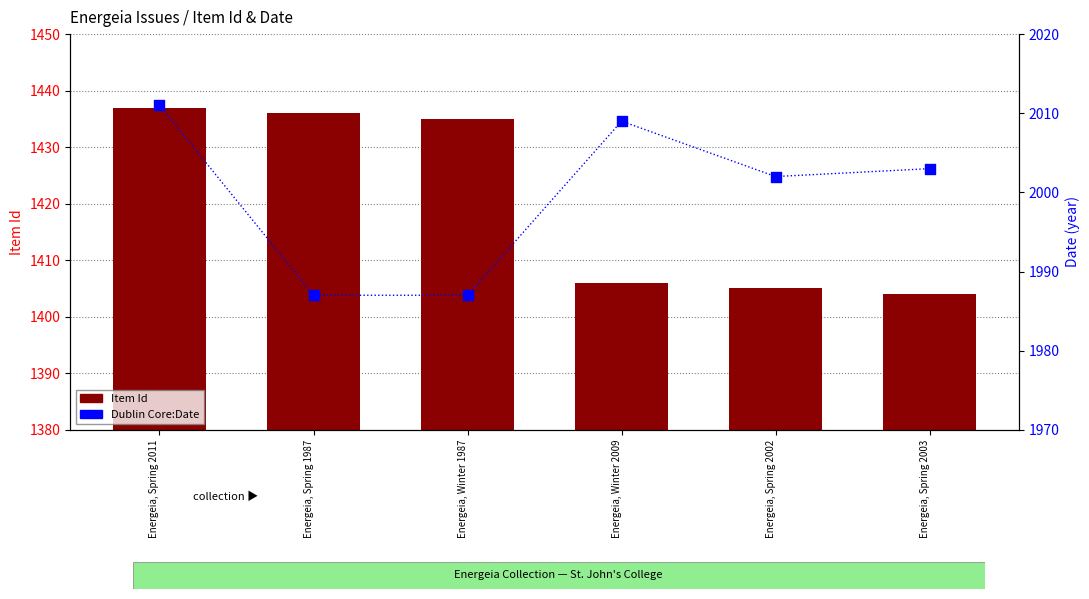

Which series contains the highest Y value?

Dublin Core:Date